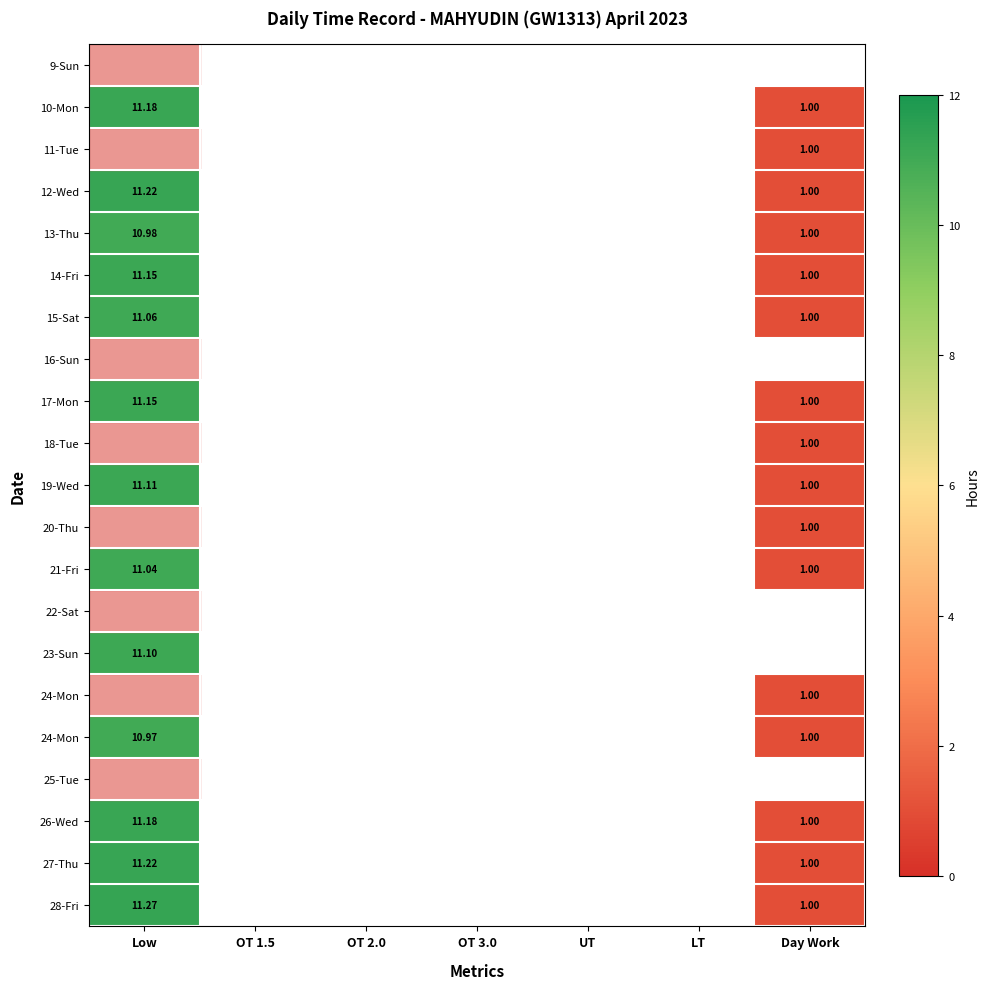

How many series are shown in this chart?

21